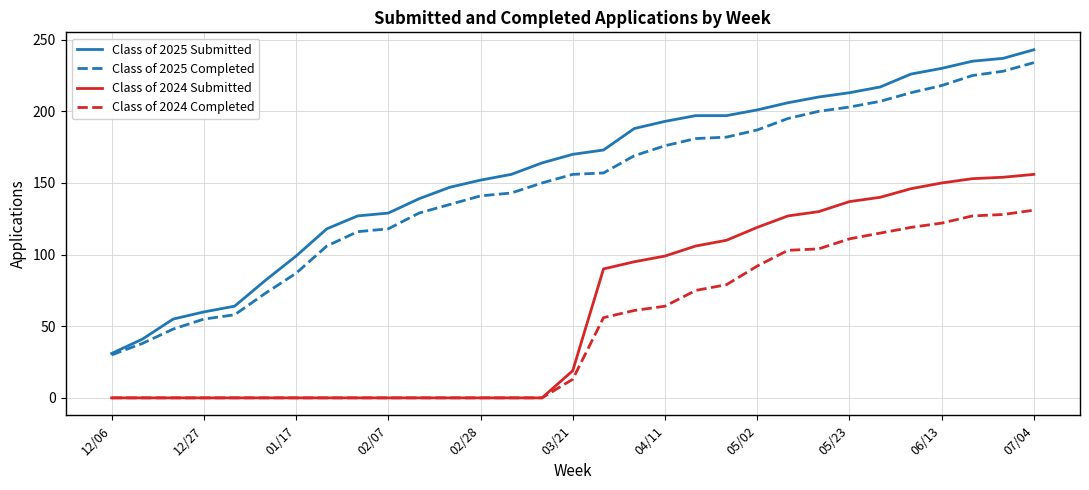

Which series has the largest range (max minus min)?

Class of 2025 Submitted